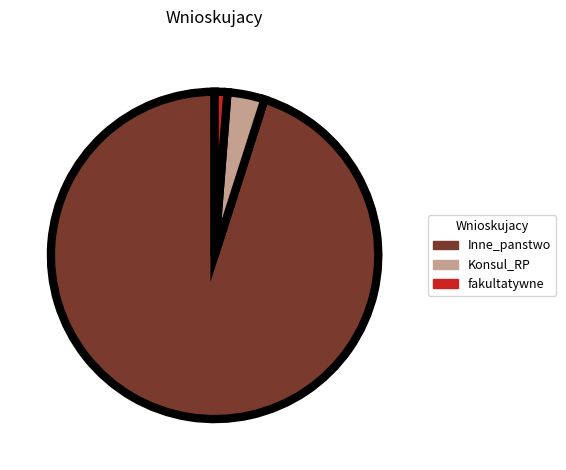

Which slice represents more than half of the pie?

Inne_panstwo